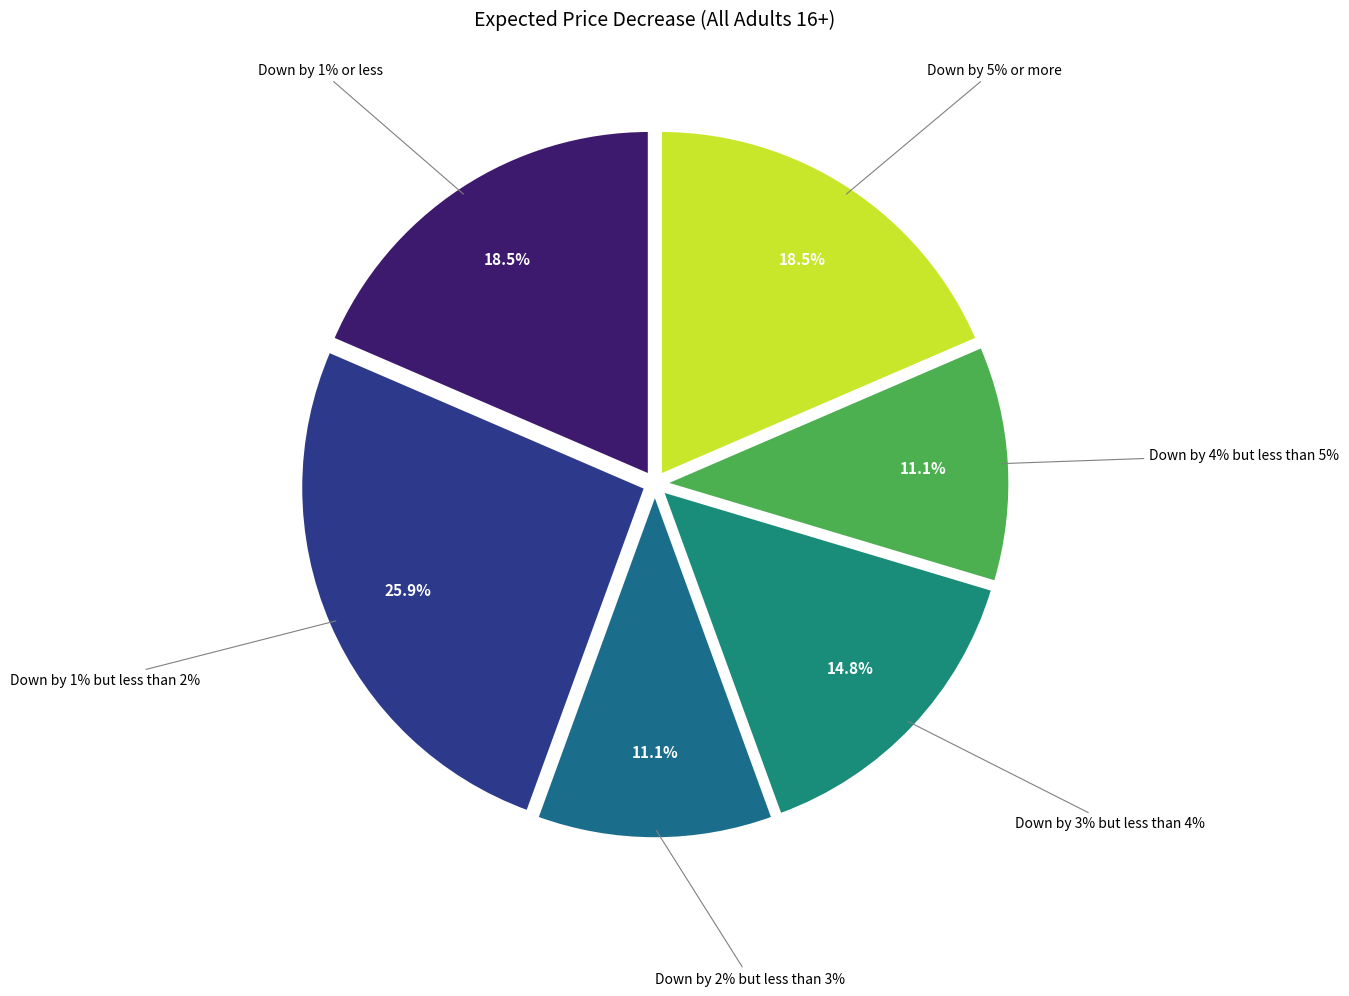

What percentage is NOT represented by Down by 4% but less than 5%?

88.9%